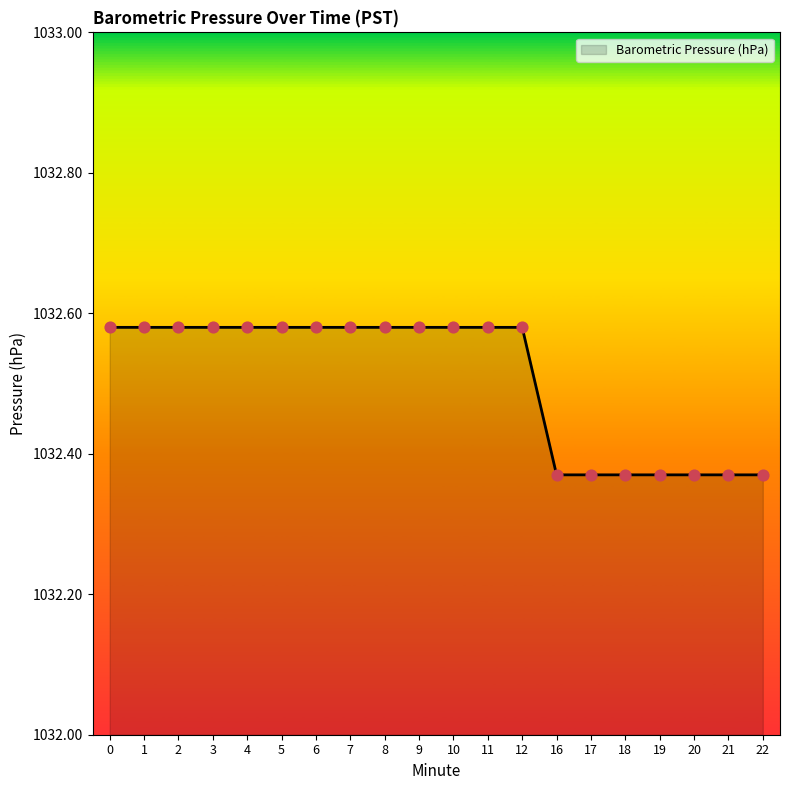

What is the ratio of the value at 1 to the value at 16?

1.0